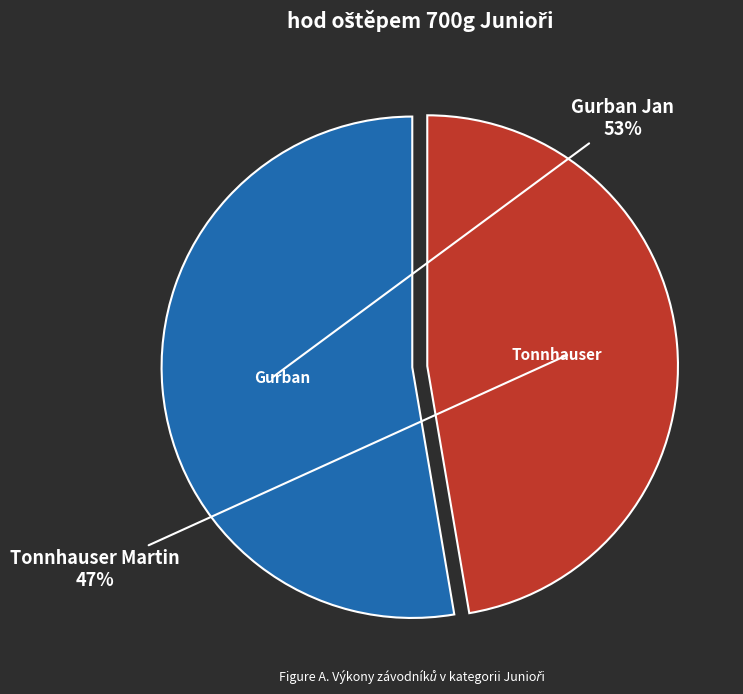

To the nearest percent, what is the average slice percentage?

50%